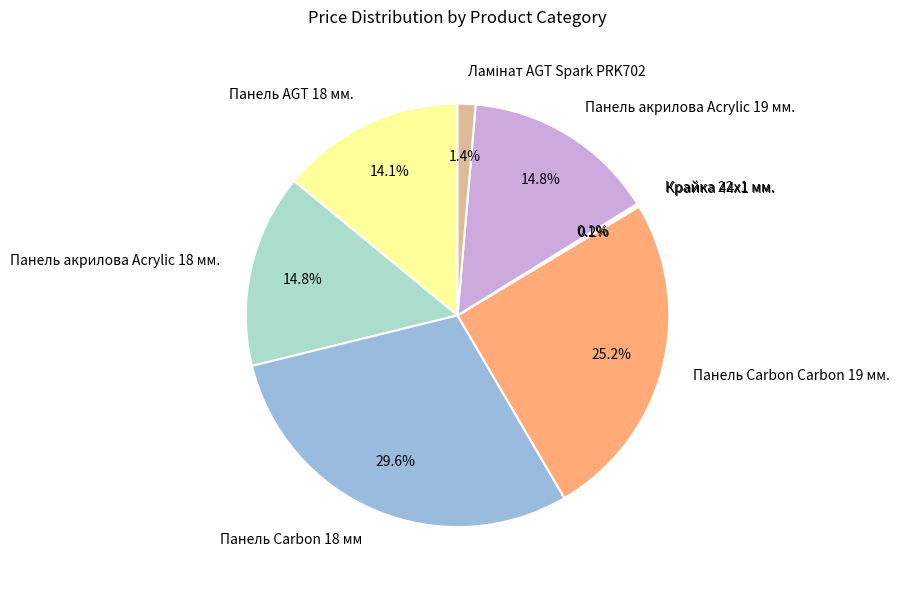

Combined, do Панель акрилова Acrylic 18 мм. and Панель Carbon 18 мм account for over 50%?

No